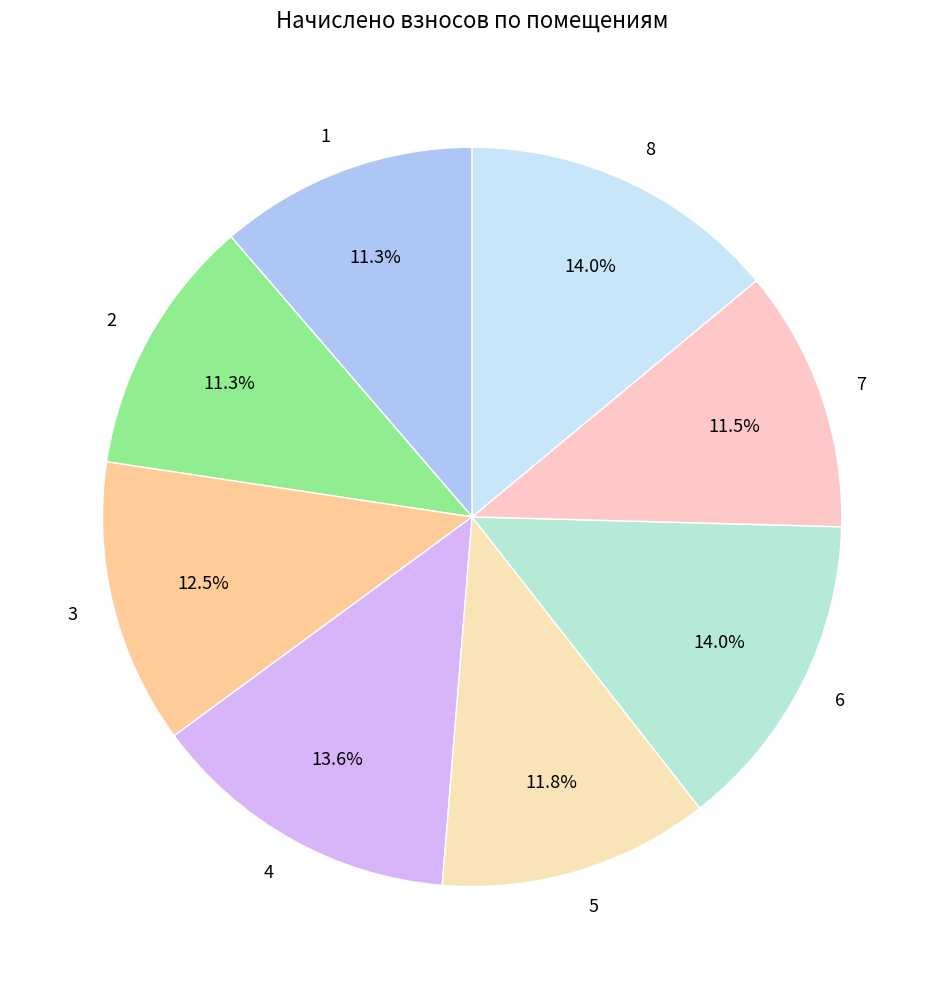

What portion of the pie excludes 7?

88.5%